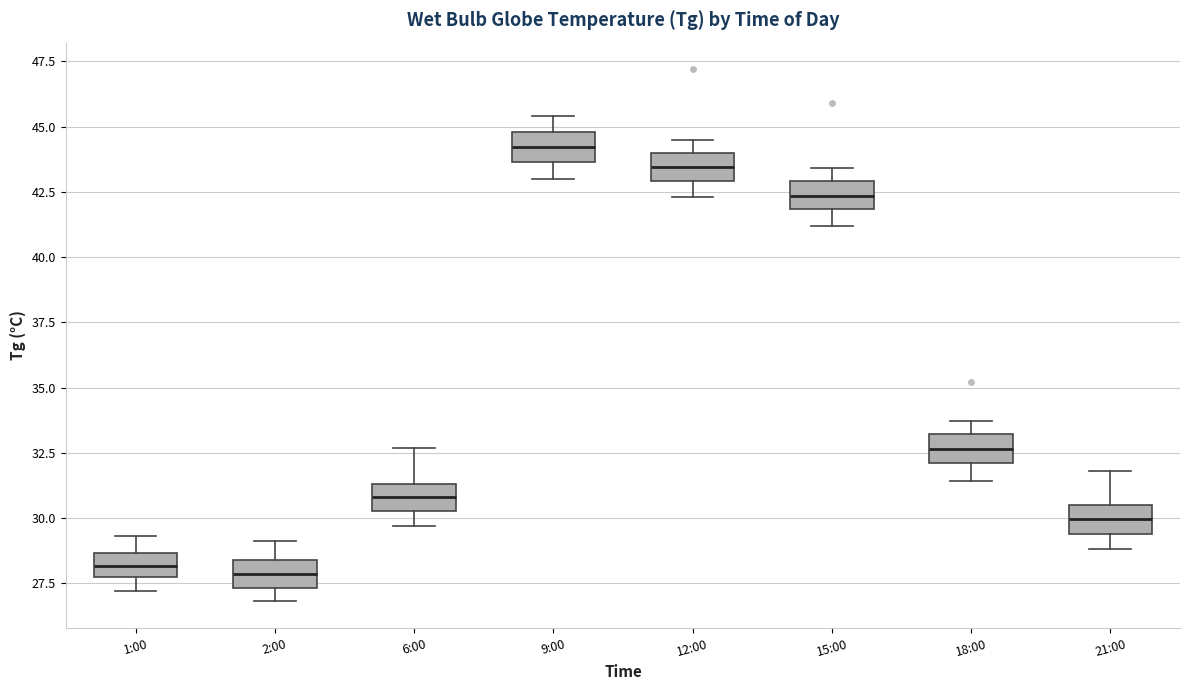

Reading left to right, transcribe this box plot: for each box, give where its median line is, the range the box spans, and where its two whiskers end, as read against the y-axis. The values are not printed on the chart, so give them approximately, as read against the axis.

1:00: median 28.0, box 27.5 to 28.5, whiskers 27.0 to 29.5
2:00: median 28.0, box 27.5 to 28.5, whiskers 27.0 to 29.0
6:00: median 31.0, box 30.5 to 31.5, whiskers 29.5 to 32.5
9:00: median 44.0, box 43.5 to 45.0, whiskers 43.0 to 45.5
12:00: median 43.5, box 43.0 to 44.0, whiskers 42.5 to 44.5
15:00: median 42.5, box 42.0 to 43.0, whiskers 41.0 to 43.5
18:00: median 32.5, box 32.0 to 33.0, whiskers 31.5 to 33.5
21:00: median 30.0, box 29.5 to 30.5, whiskers 29.0 to 32.0